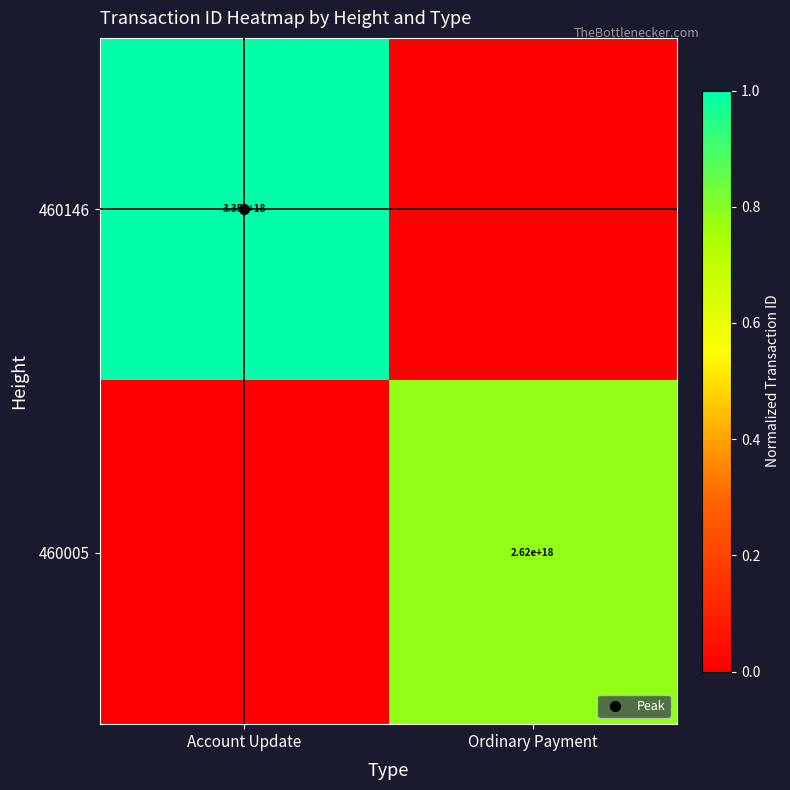

Rank the categories by 460146 value from lowest to highest.

Ordinary Payment, Account Update